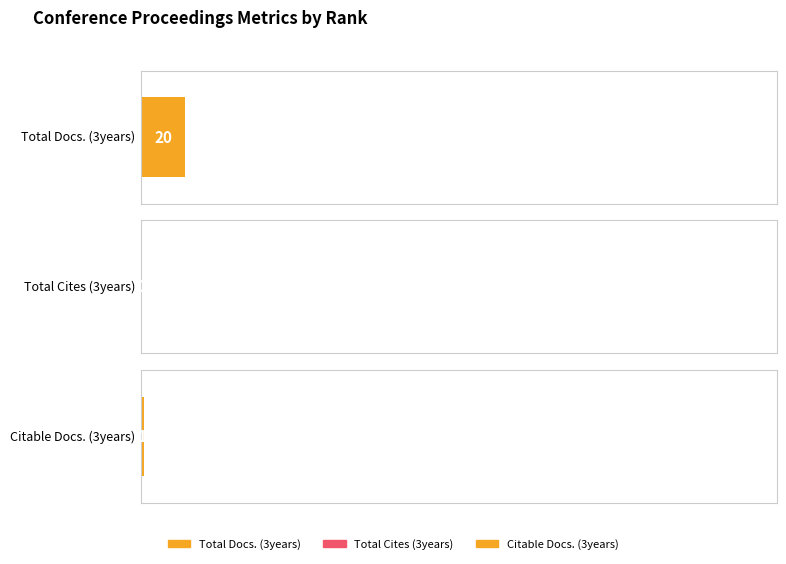

How many data points in Citable Docs. (3years) are less than 6?

1